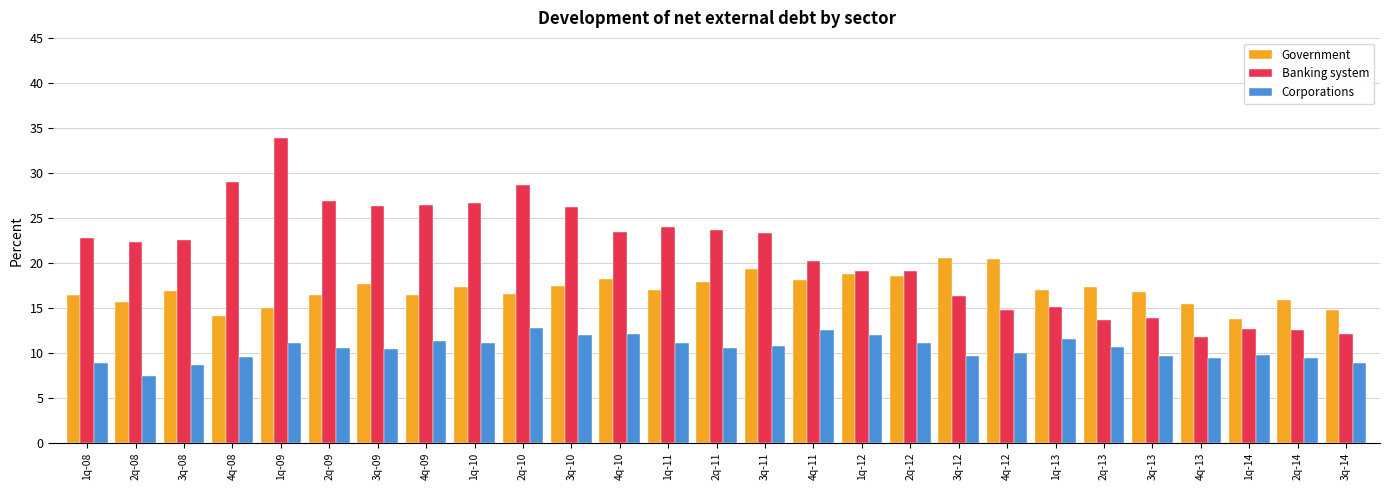

List the series in order of their peak value, highest first.

Banking system, Government, Corporations